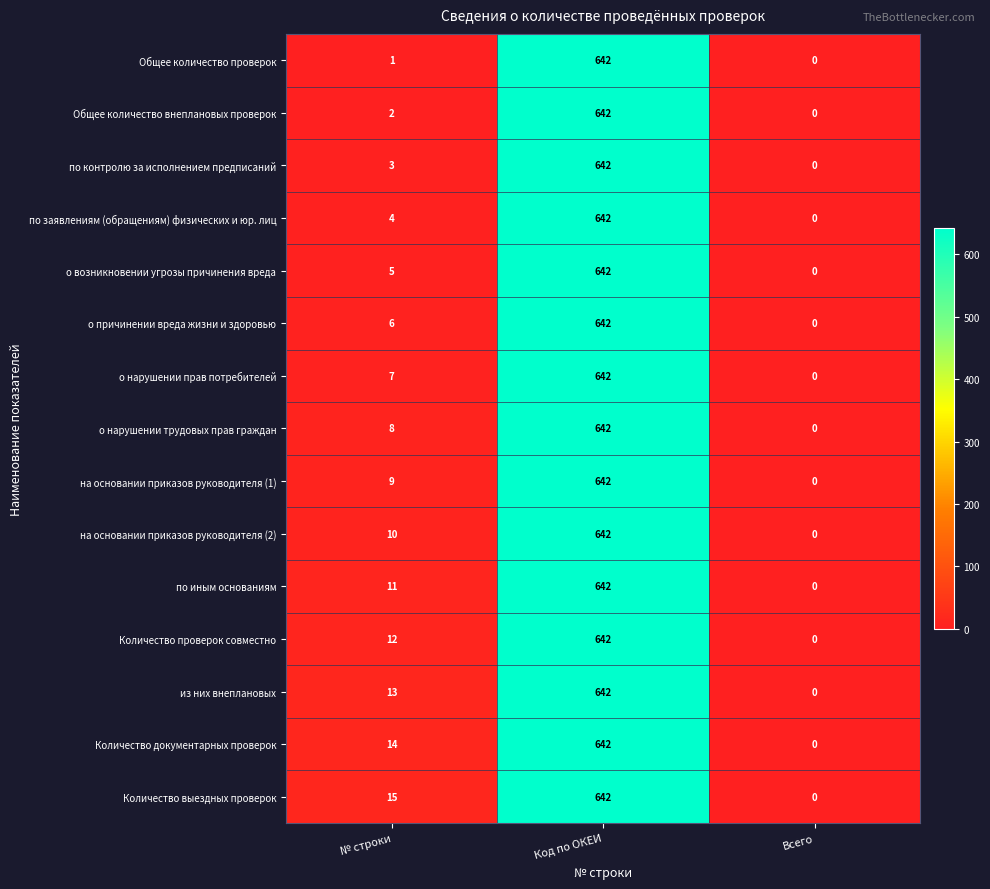

What is the difference between the second highest and minimum values in the о причинении вреда жизни и здоровью series?

6